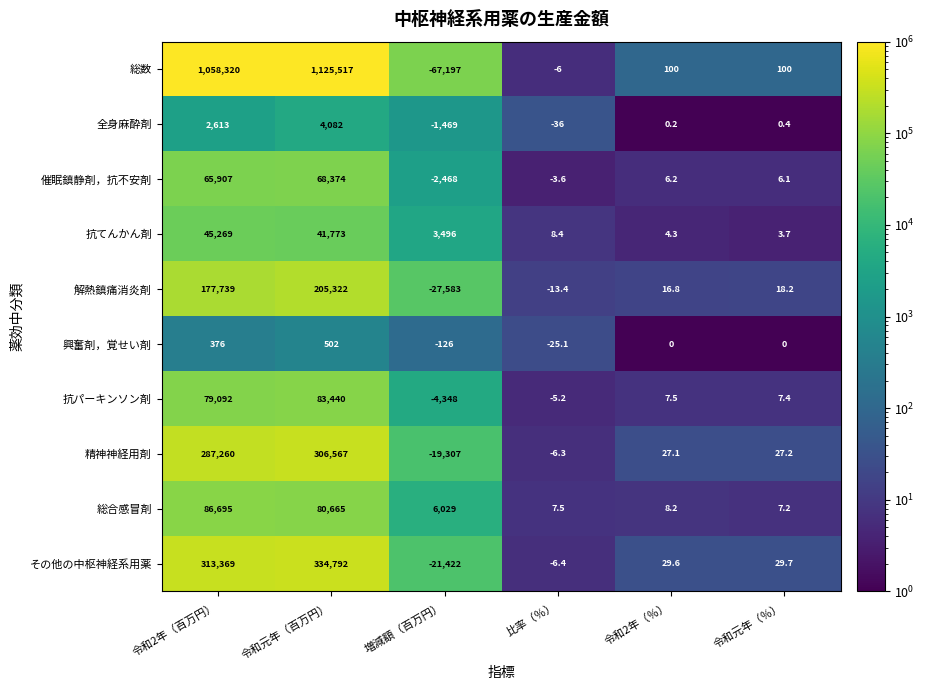

What is the sum of the 精神神経用剤 values at 令和元年（％） and 令和元年（百万円）?

306594.2